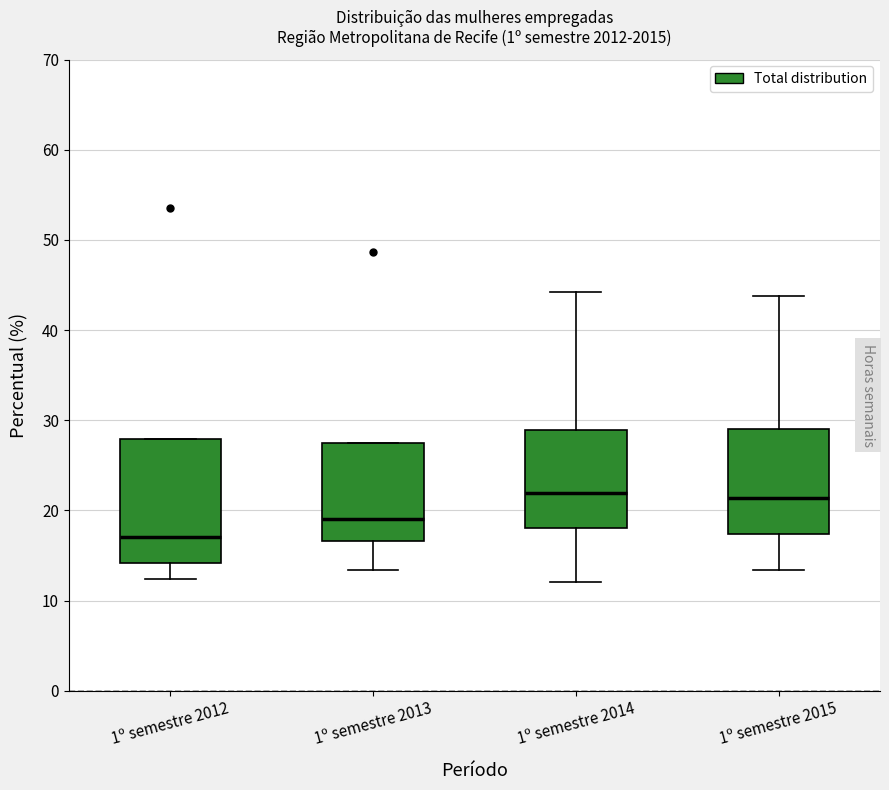

Reading left to right, transcribe this box plot: for each box, give where its median line is, the range the box spans, and where its two whiskers end, as read against the y-axis. The values are not printed on the chart, so give them approximately, as read against the axis.

1º semestre 2012: median 17, box 14 to 28, whiskers 12 to 28
1º semestre 2013: median 19, box 17 to 27, whiskers 13 to 27
1º semestre 2014: median 22, box 18 to 29, whiskers 12 to 44
1º semestre 2015: median 21, box 17 to 29, whiskers 13 to 44